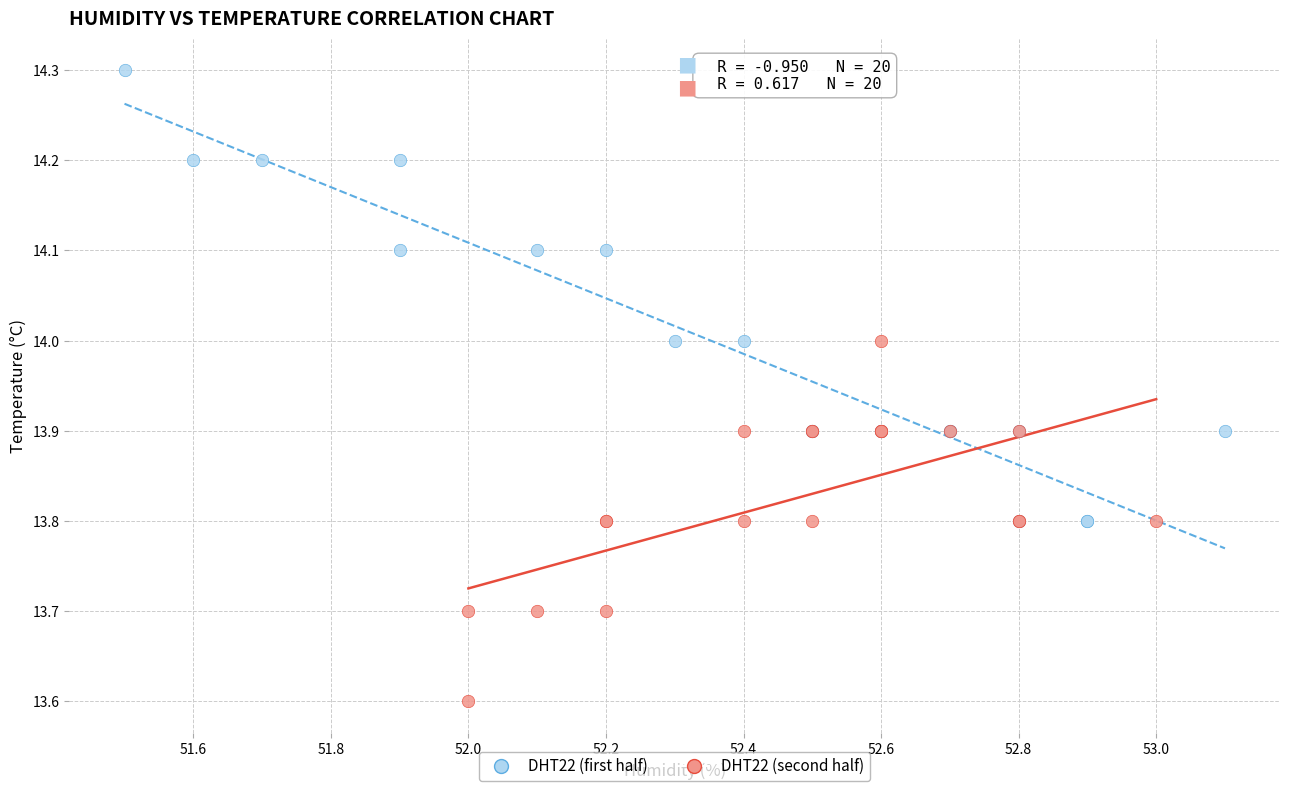

Which series contains the lowest Y value?

DHT22 (second half)